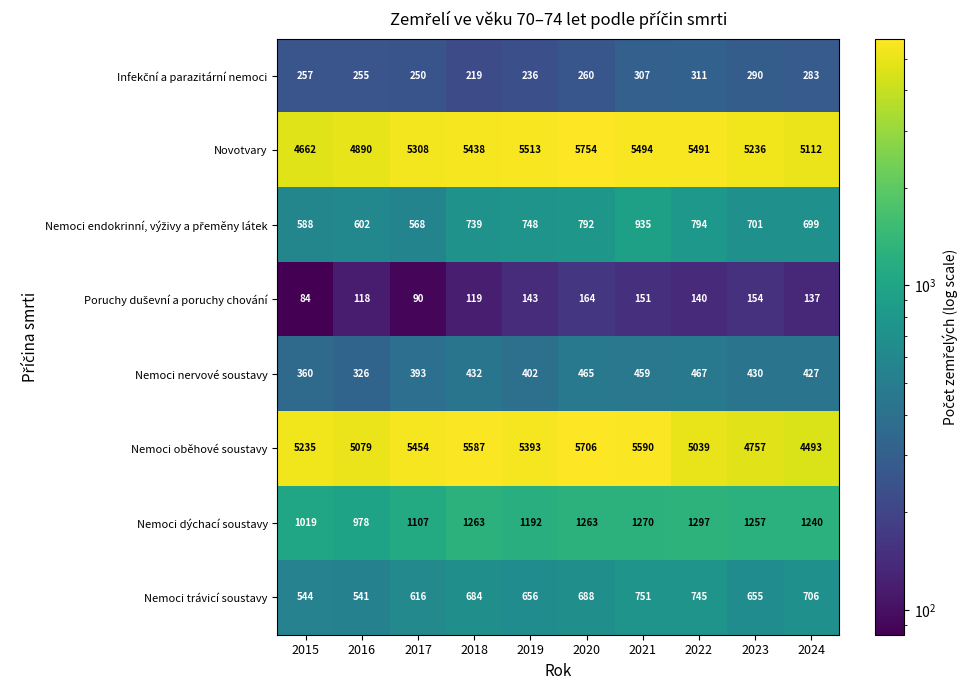

At how many categories does at least one series exceed 728?

10